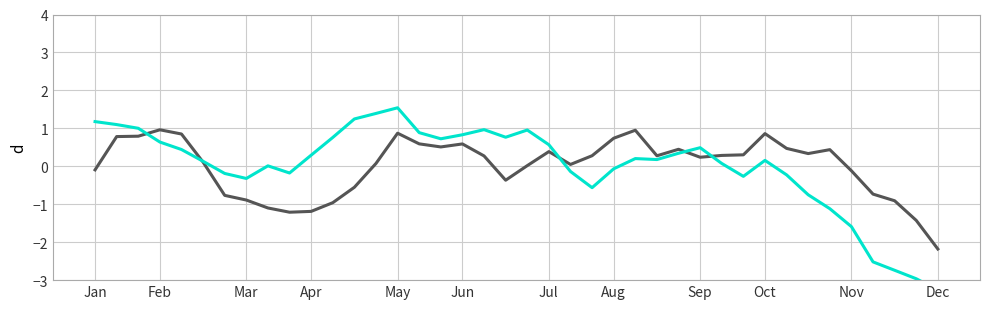

In SDS_P1, how many points are lower than both neighbors (excluding endpoints)?

7